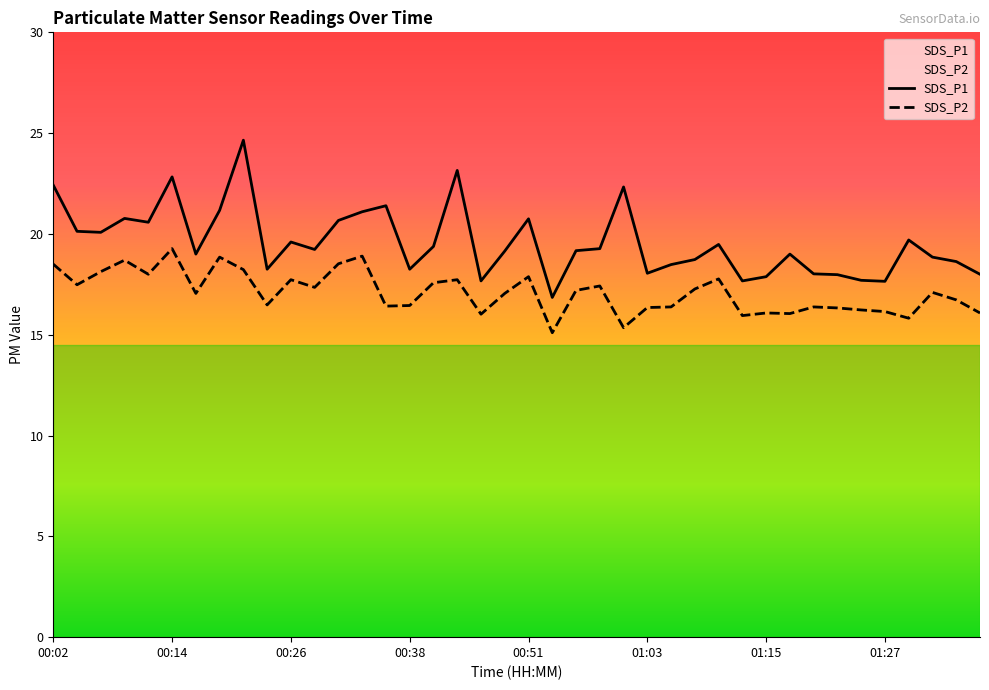

True or false: SDS_P1 and SDS_P2 cross at least once.

False